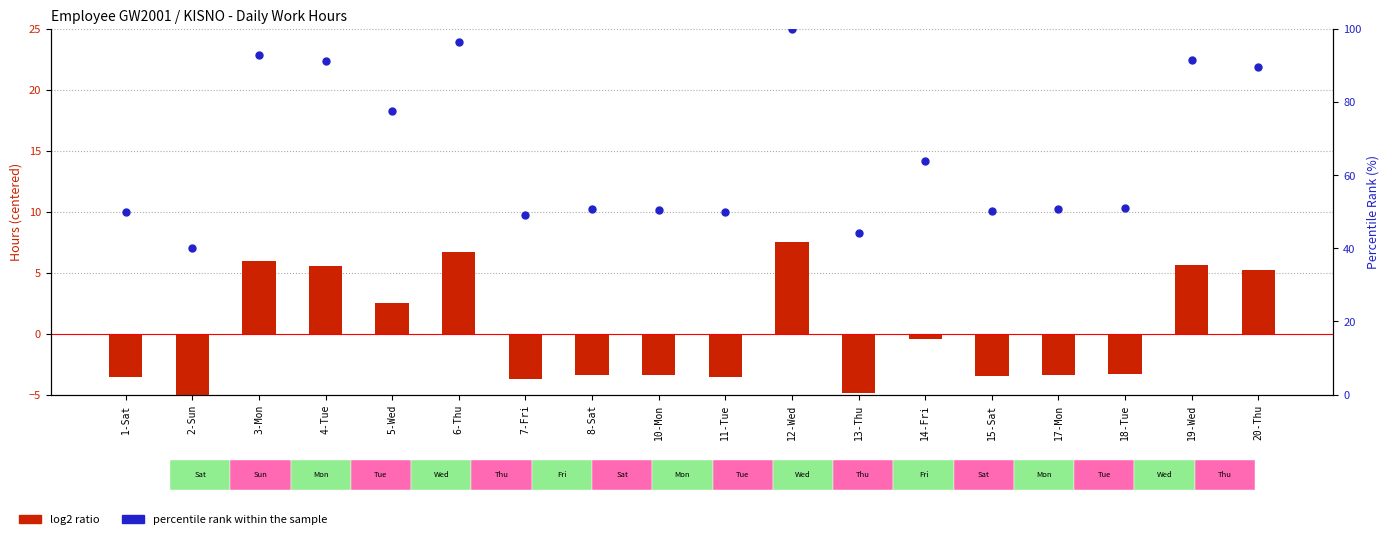

Is the value of log2 ratio at 7-Fri greater than the value of percentile rank within the sample at 20-Thu?

No